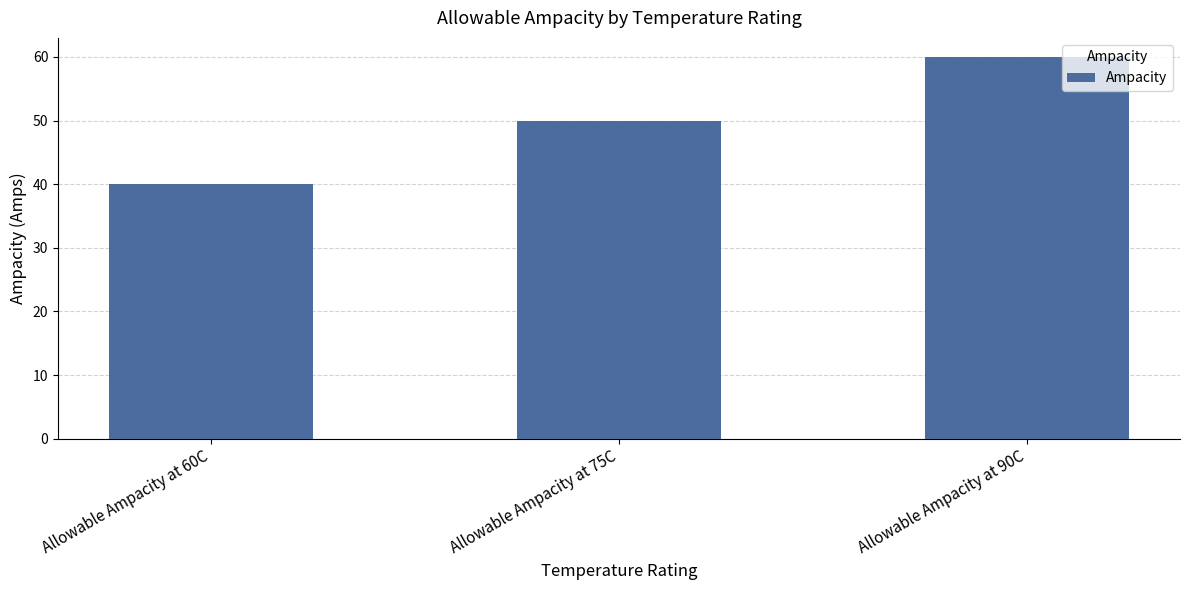

At which category does the chart reach its peak across all series?

Allowable Ampacity at 90C